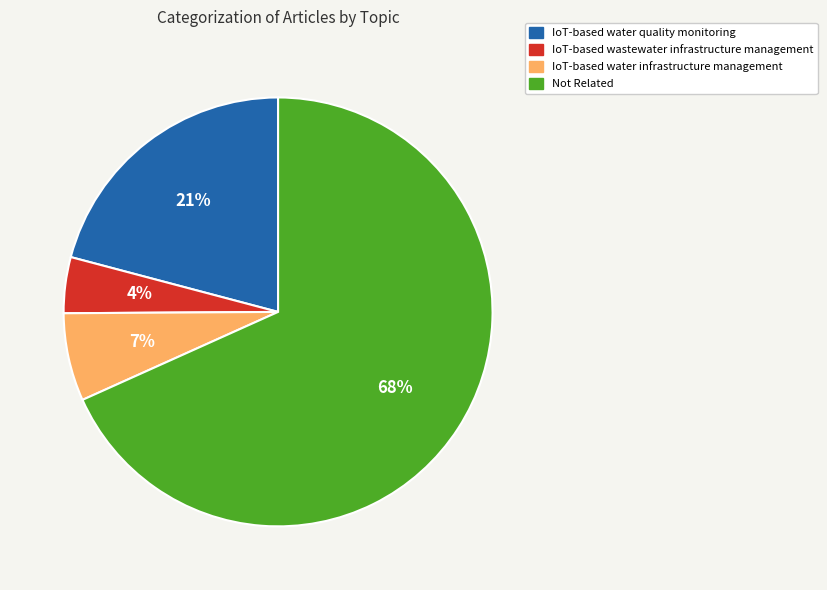

The IoT-based wastewater infrastructure management slice represents 14% of the pie. True or false?

False